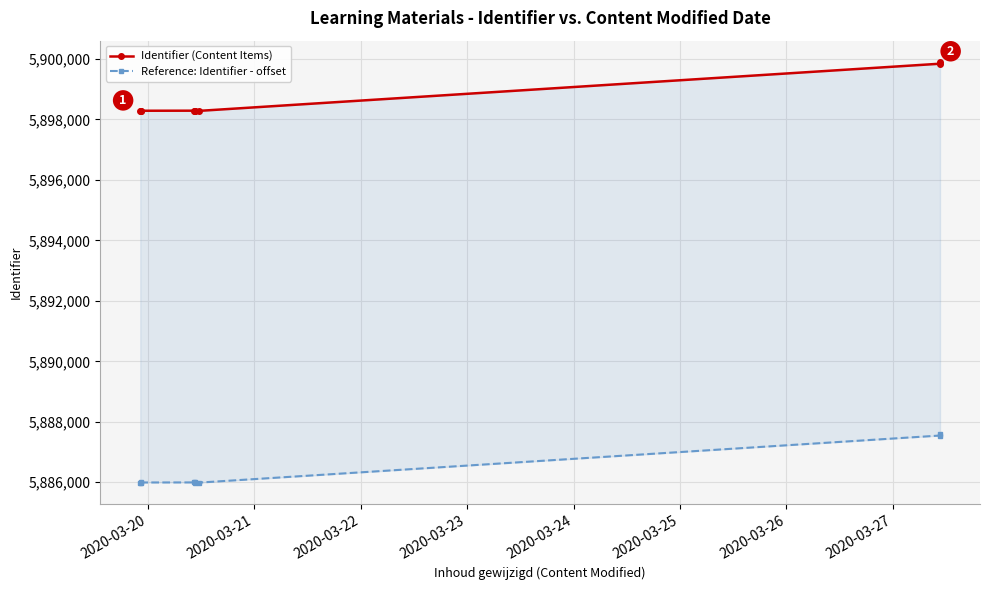

Rank the series by their average value, from highest to lowest.

Identifier (Content Items), Reference: Identifier - offset